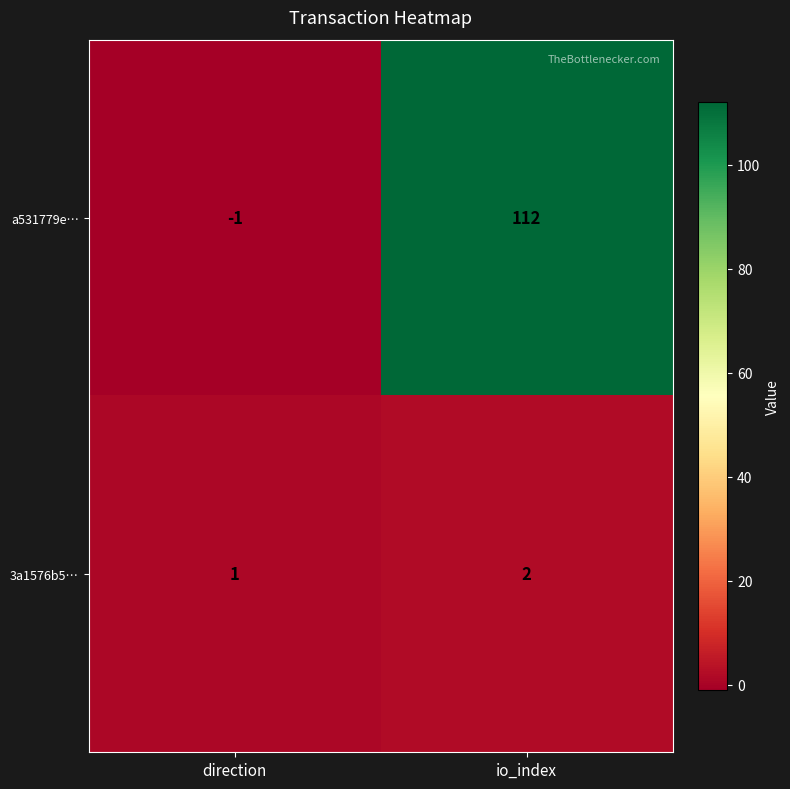

What is the difference between the a531779e… values at io_index and direction?

113